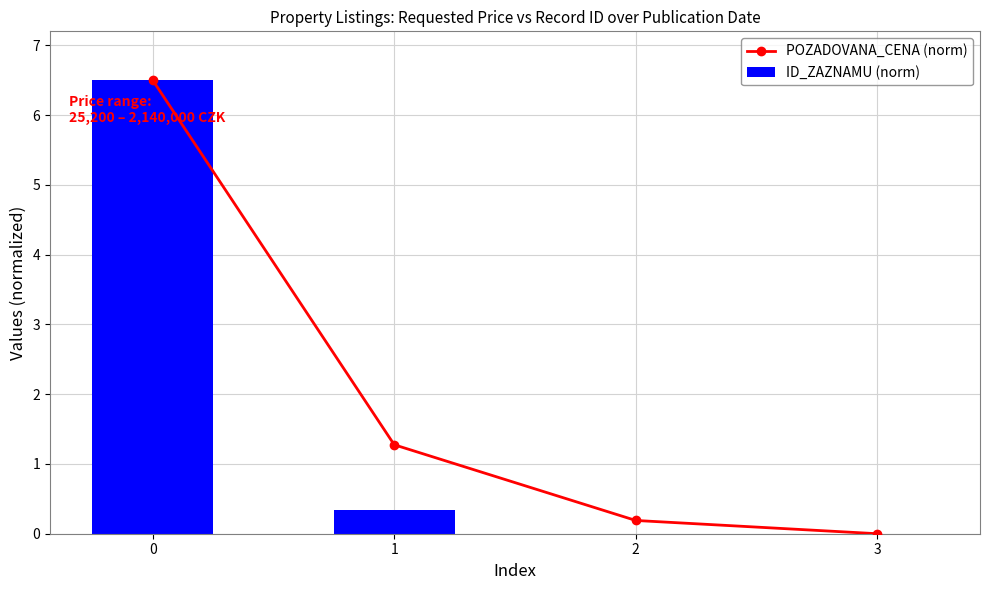

What is the average value of the POZADOVANA_CENA (norm) series?

2.0